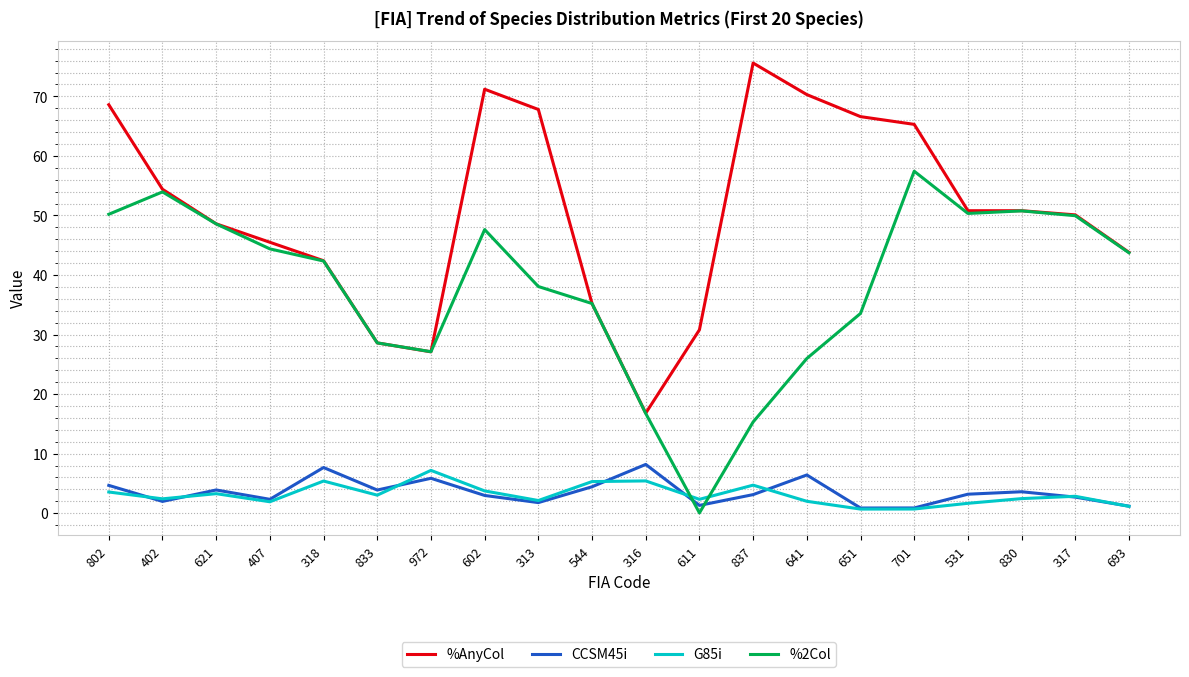

Where is the first local minimum for CCSM45i?

402